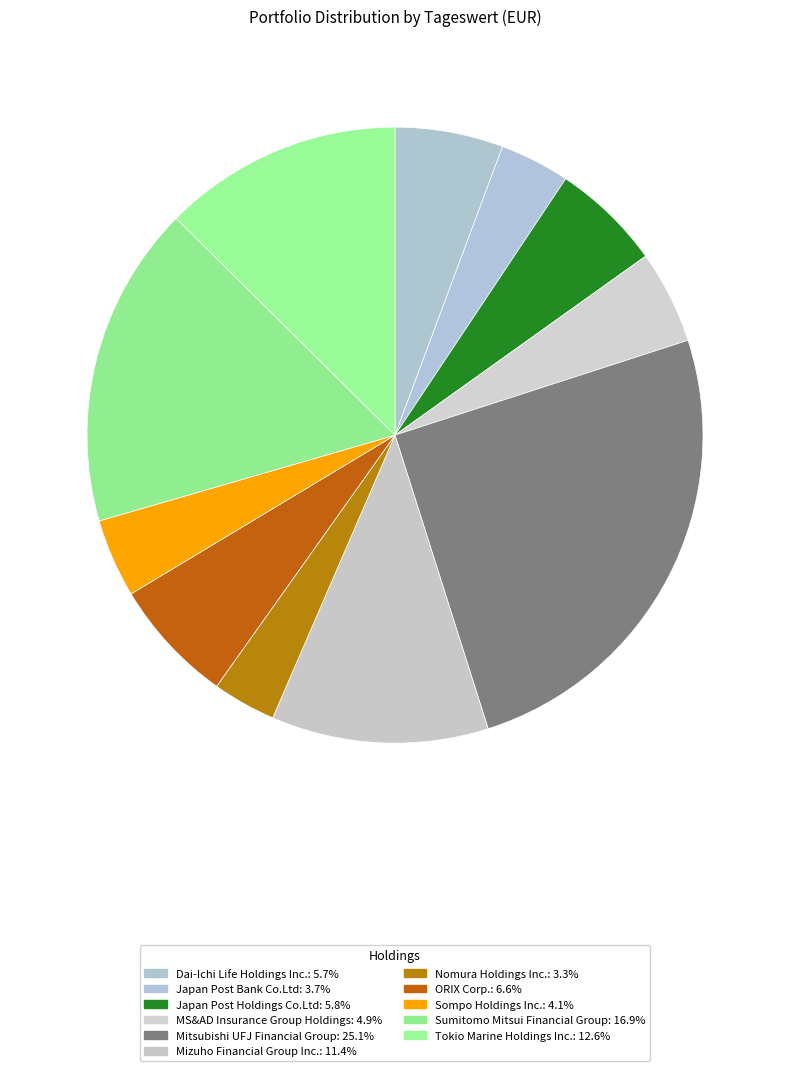

How many slices are in this pie chart?

11